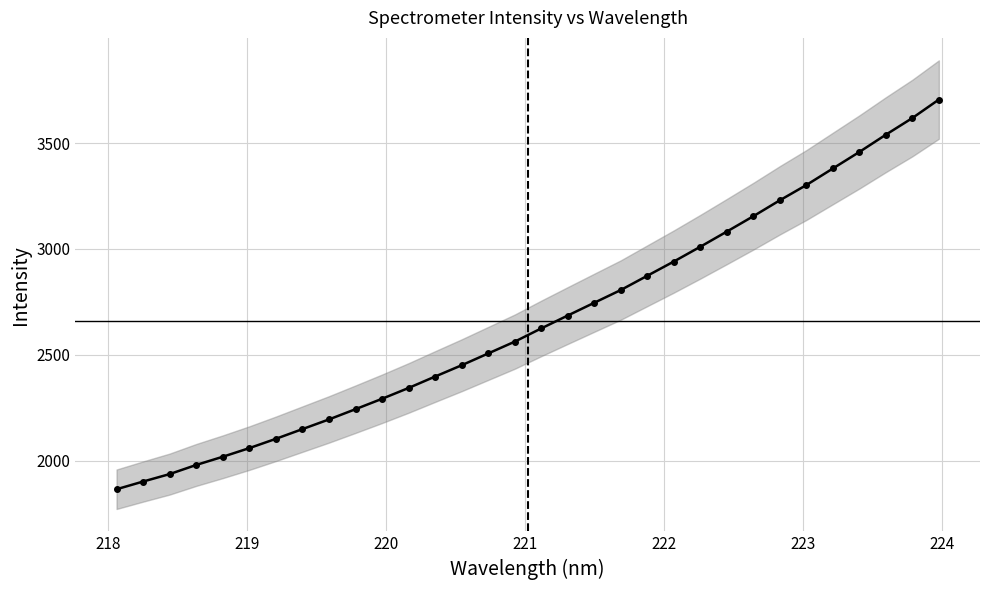

What is the minimum value shown in the chart?

1864.8